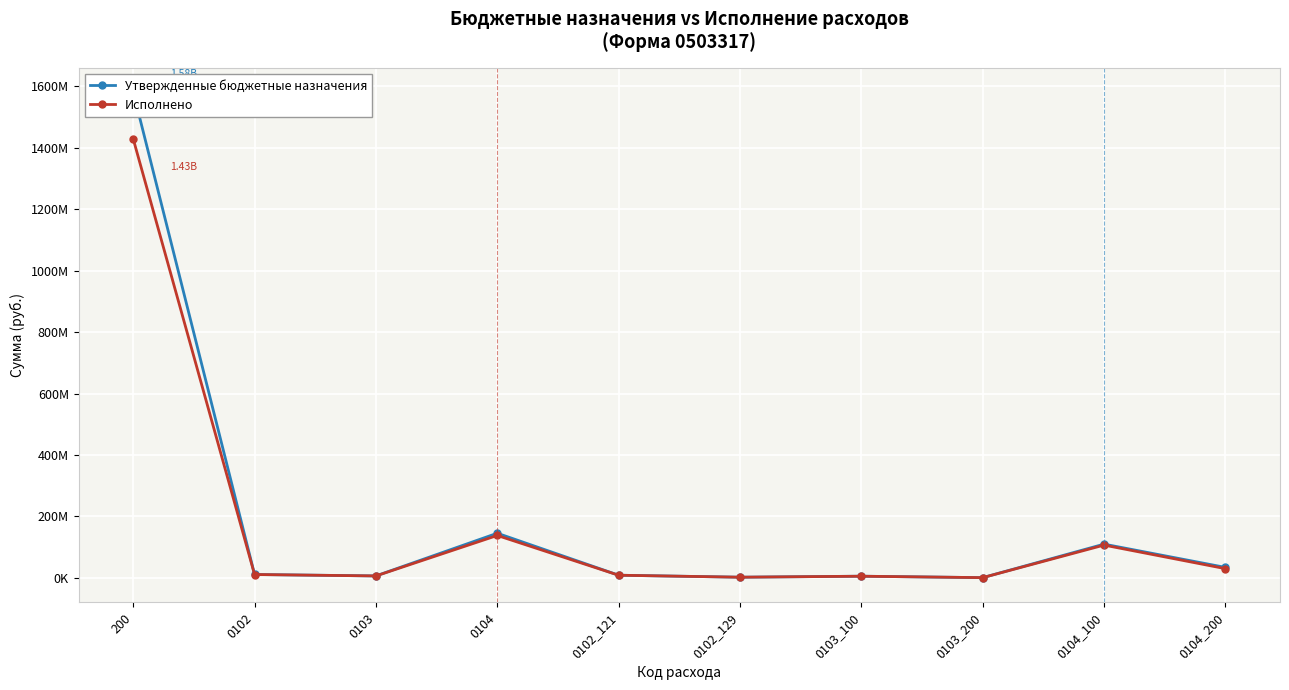

Reading left to right, what are all the values shown in this chart?

Утвержденные бюджетные назначения: 1581779359.6	11159207.6	6499112.2	145447362.1	8815442.6	2330065.1	5587454.6	908184.4	109923454.7	34216162.5
Исполнено: 1428764562.0	11082997.0	6450096.2	138159247.1	8763192.3	2306104.7	5552120.7	894975.5	106824860.6	30136497.3